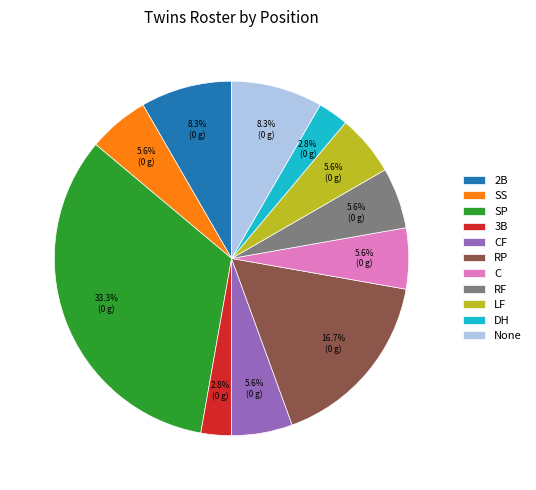

How much of the chart is everything except CF?

94.4%